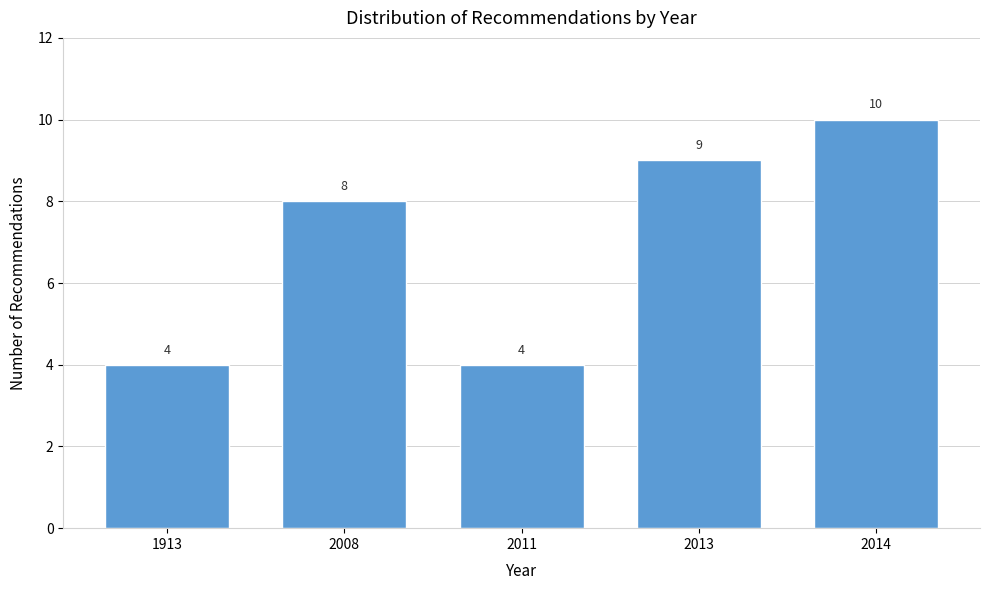

Reading left to right, list all the values displayed in this chart.

4	8	4	9	10